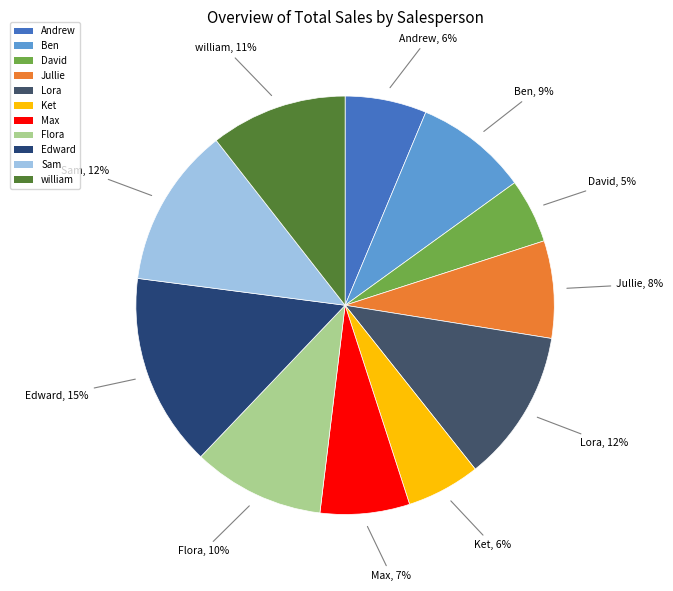

How many slices are in this pie chart?

11